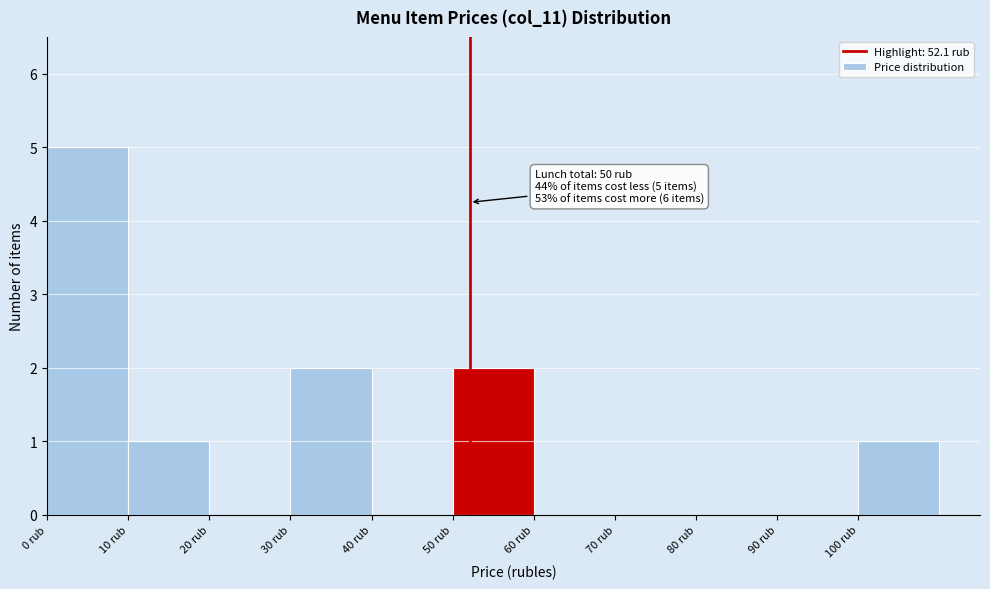

Which range on the x-axis has the tallest bar?

0 to 10